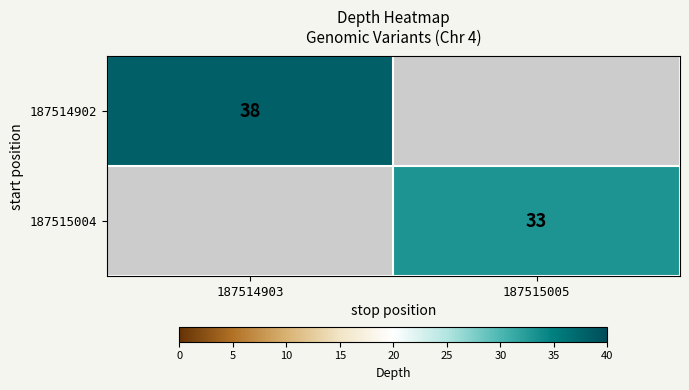

At which category is the sum across all series the highest?

187514903